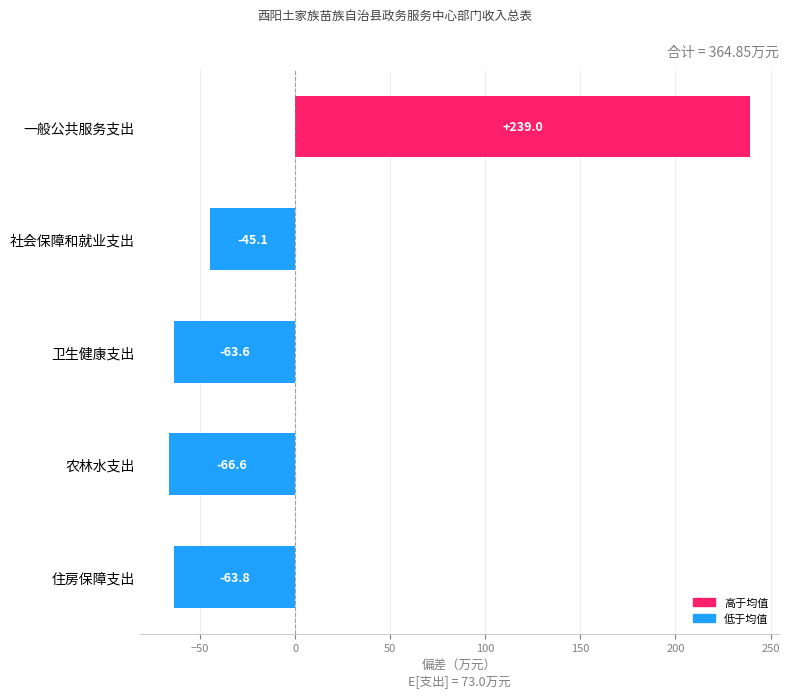

Which category has the highest value across all series?

一般公共服务支出